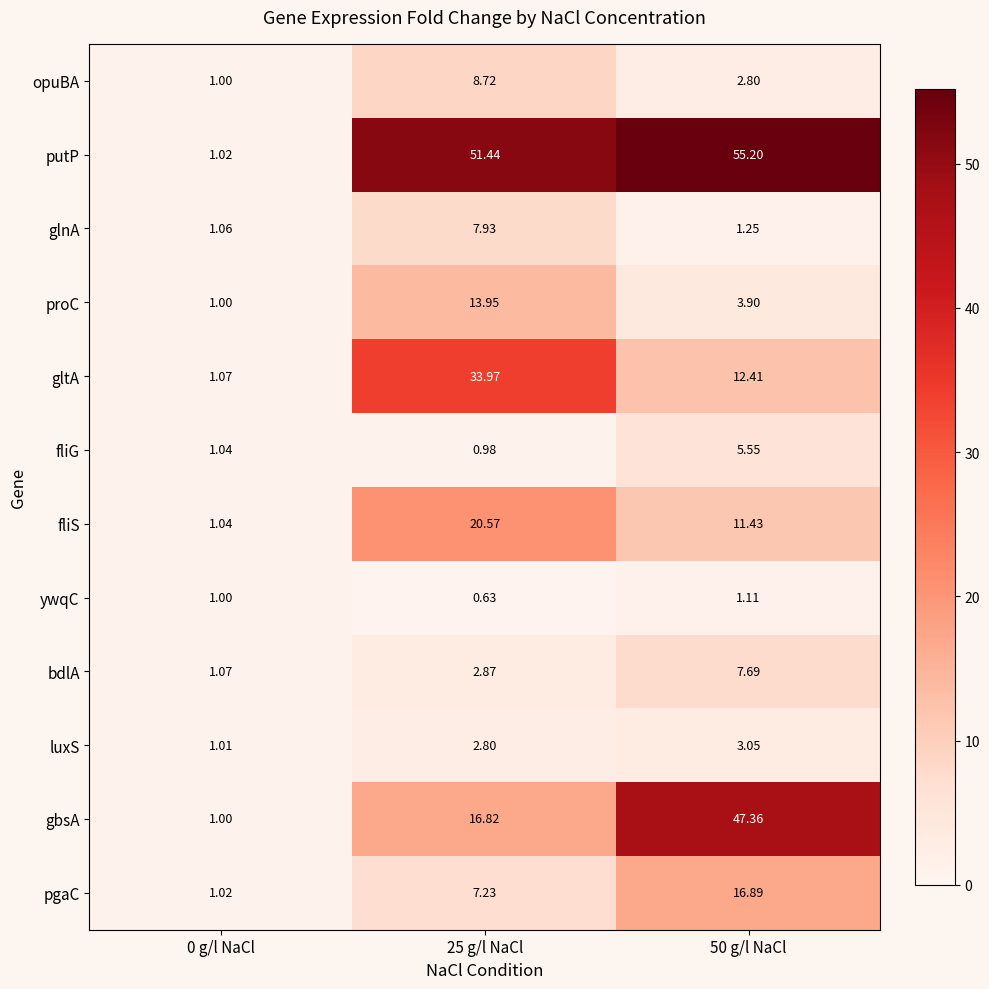

Is the value of gbsA at 0 g/l NaCl greater than the value of gltA at 50 g/l NaCl?

No